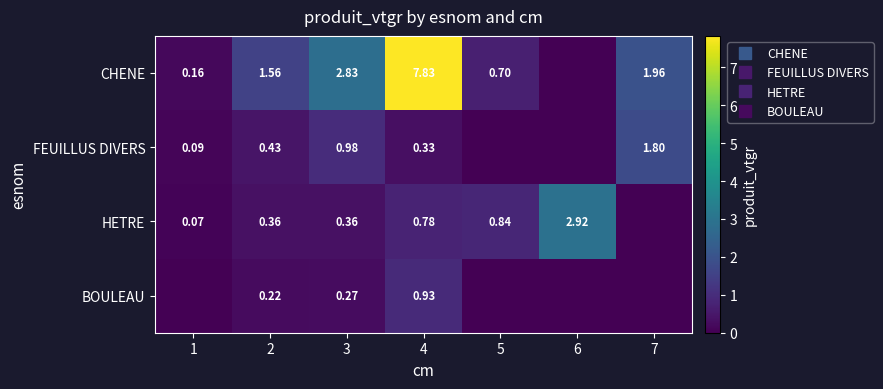

At 7, list the series in order from largest to smallest.

CHENE, FEUILLUS DIVERS, HETRE, BOULEAU